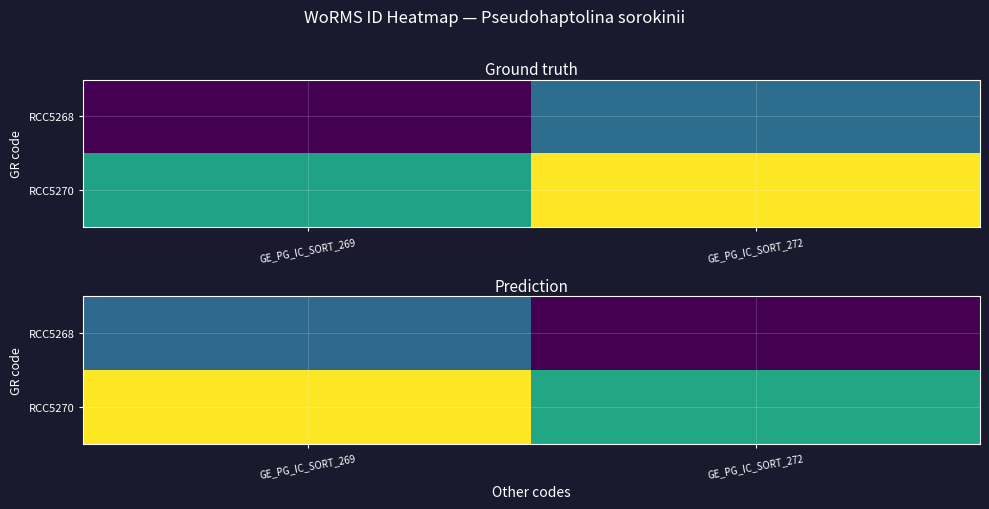

Which series has the largest total across all categories?

RCC5270